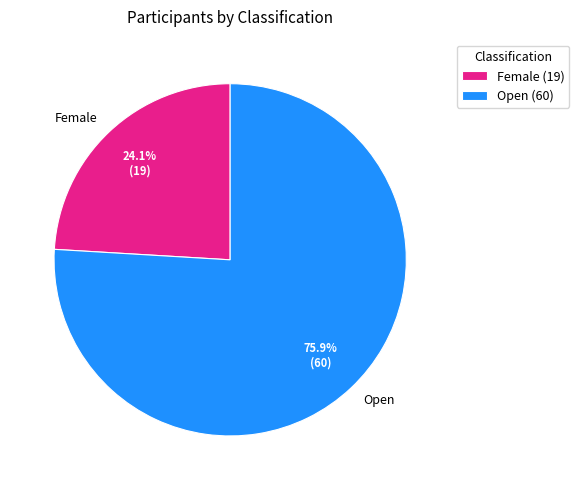

To the nearest percent, what is the average slice percentage?

50%